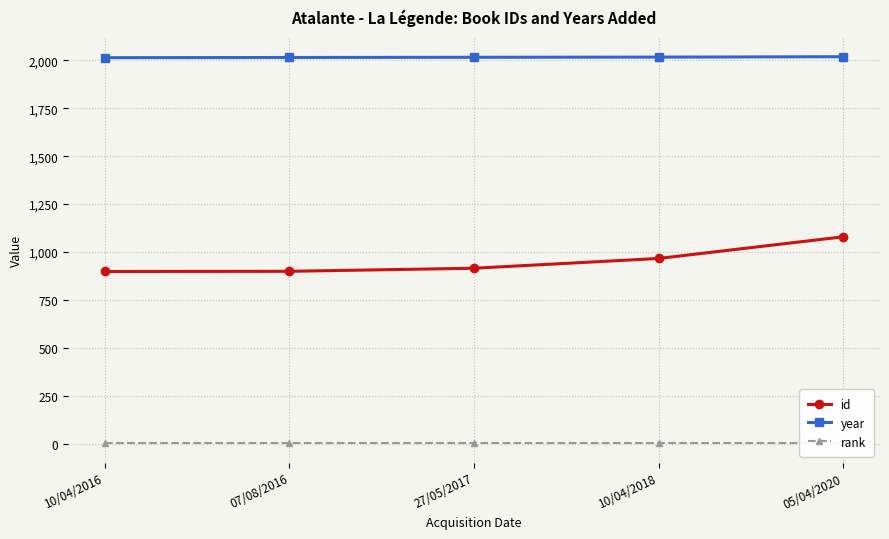

True or false: rank has more than 2 points higher than both neighbors.

False